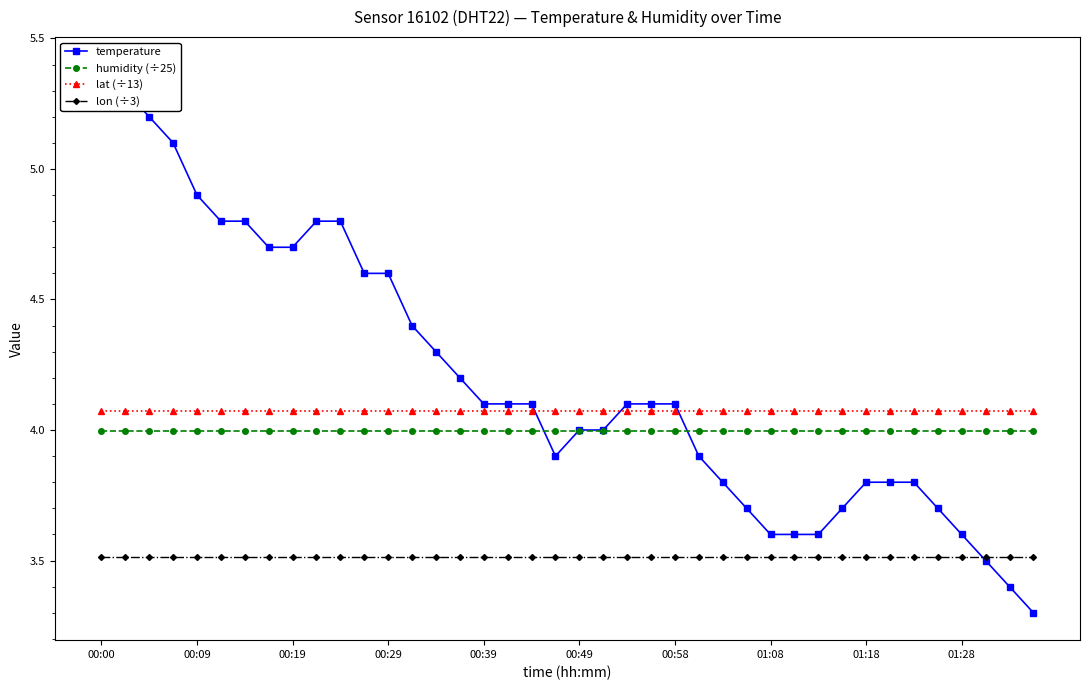

Reading left to right, list all the values displayed in this chart.

temperature: 5.4	5.3	5.2	5.1	4.9	4.8	4.8	4.7	4.7	4.8	4.8	4.6	4.6	4.4	4.3	4.2	4.1	4.1	4.1	3.9	4.0	4.0	4.1	4.1	4.1	3.9	3.8	3.7	3.6	3.6	3.6	3.7	3.8	3.8	3.8	3.7	3.6	3.5	3.4	3.3
humidity (÷25): 4.0	4.0	4.0	4.0	4.0	4.0	4.0	4.0	4.0	4.0	4.0	4.0	4.0	4.0	4.0	4.0	4.0	4.0	4.0	4.0	4.0	4.0	4.0	4.0	4.0	4.0	4.0	4.0	4.0	4.0	4.0	4.0	4.0	4.0	4.0	4.0	4.0	4.0	4.0	4.0
lat (÷13): 4.1	4.1	4.1	4.1	4.1	4.1	4.1	4.1	4.1	4.1	4.1	4.1	4.1	4.1	4.1	4.1	4.1	4.1	4.1	4.1	4.1	4.1	4.1	4.1	4.1	4.1	4.1	4.1	4.1	4.1	4.1	4.1	4.1	4.1	4.1	4.1	4.1	4.1	4.1	4.1
lon (÷3): 3.5	3.5	3.5	3.5	3.5	3.5	3.5	3.5	3.5	3.5	3.5	3.5	3.5	3.5	3.5	3.5	3.5	3.5	3.5	3.5	3.5	3.5	3.5	3.5	3.5	3.5	3.5	3.5	3.5	3.5	3.5	3.5	3.5	3.5	3.5	3.5	3.5	3.5	3.5	3.5